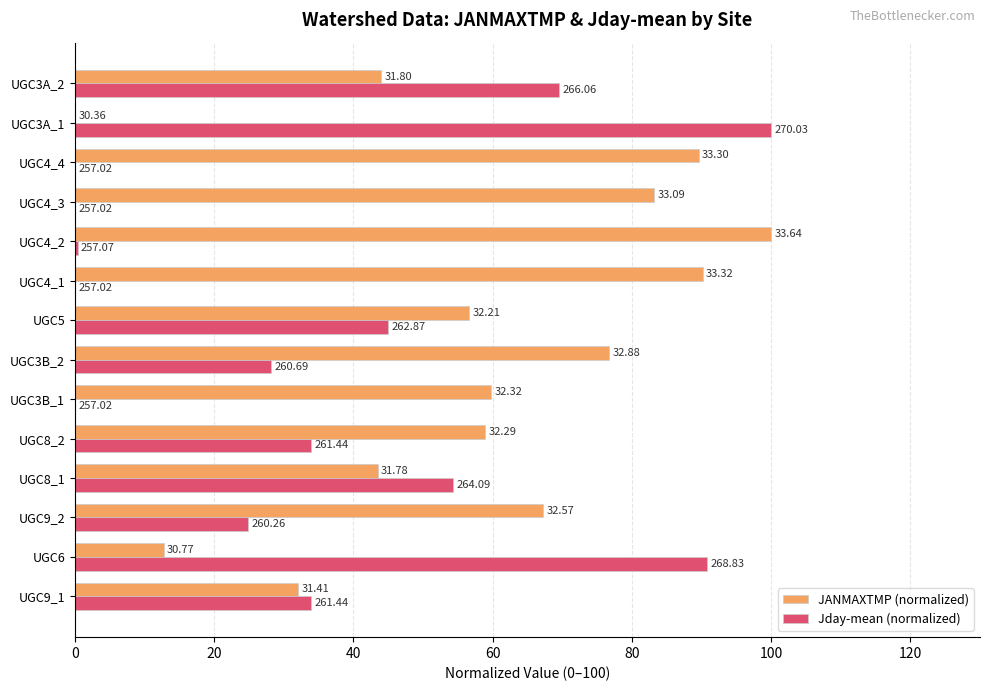

What are all the series names shown in the legend?

JANMAXTMP (normalized), Jday-mean (normalized)